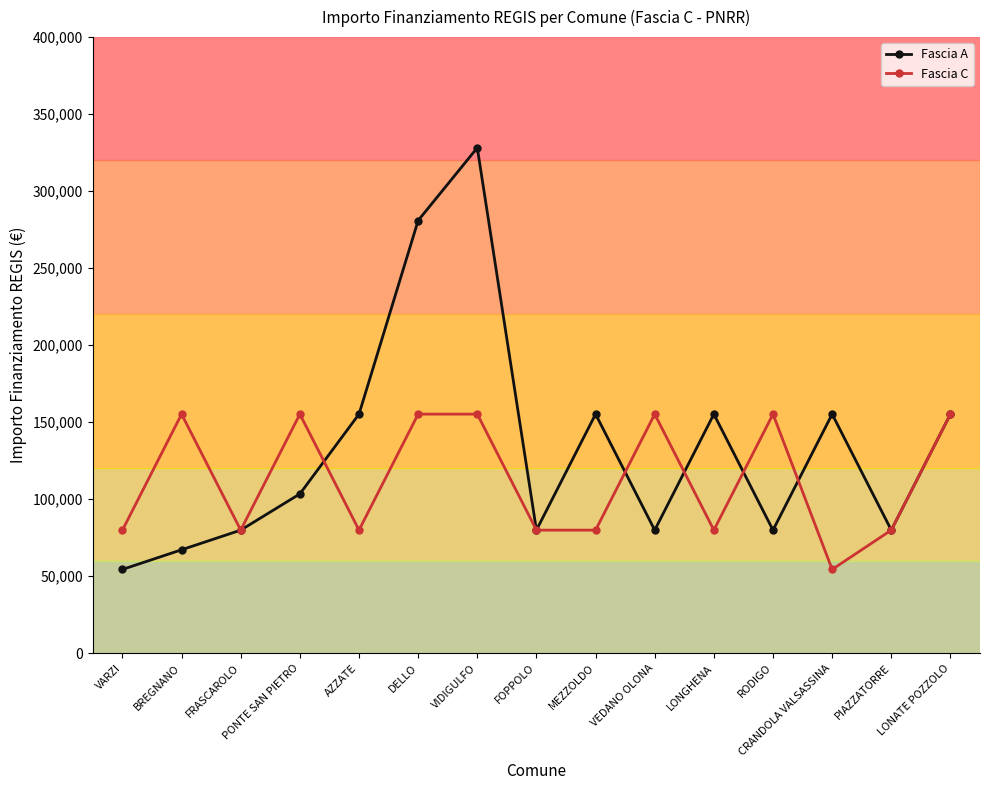

Which series has the widest spread of values?

Fascia A